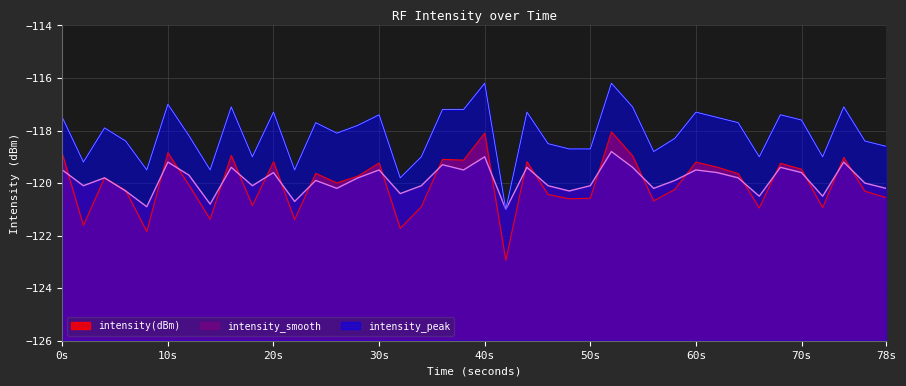

How many interior local peaks does the intensity(dBm) series have?

13